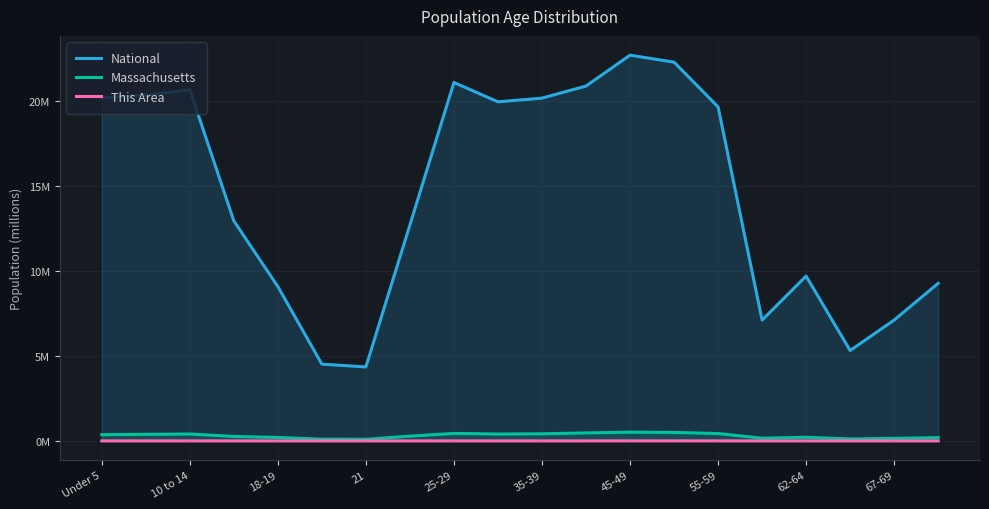

At 21, list the series in order from largest to smallest.

National, Massachusetts, This Area